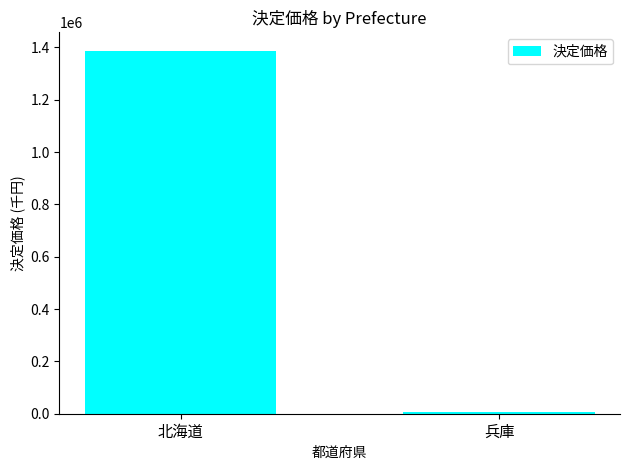

What is the change in value from 北海道 to 兵庫?

-1381944